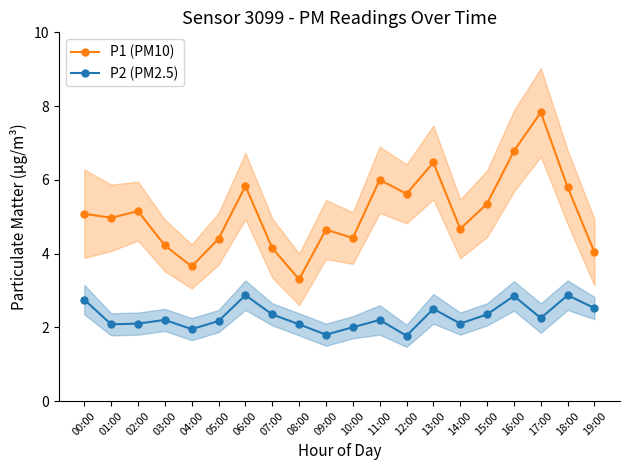

In P1 (PM10), how many points are higher than both neighbors (excluding endpoints)?

6